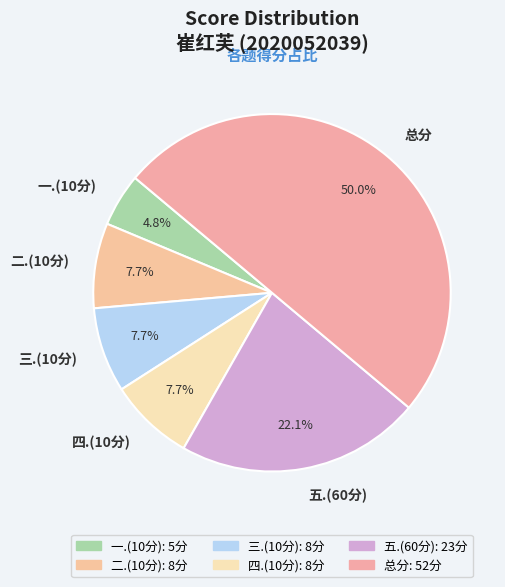

What percentage is NOT represented by 四.(10分)?

92.3%